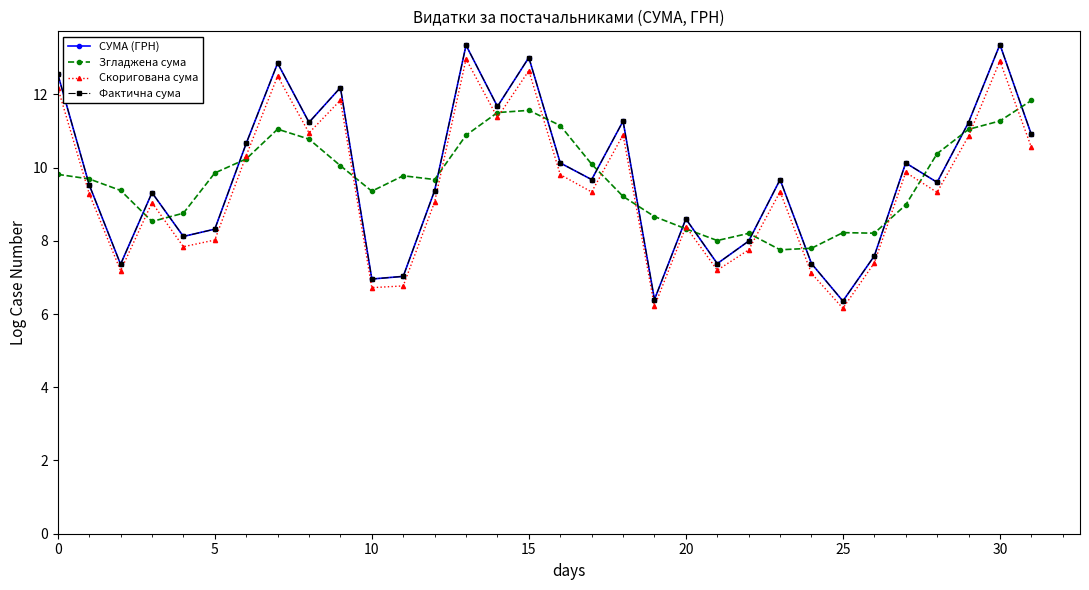

How many times do Згладжена сума and СУМА (ГРН) cross each other?

17